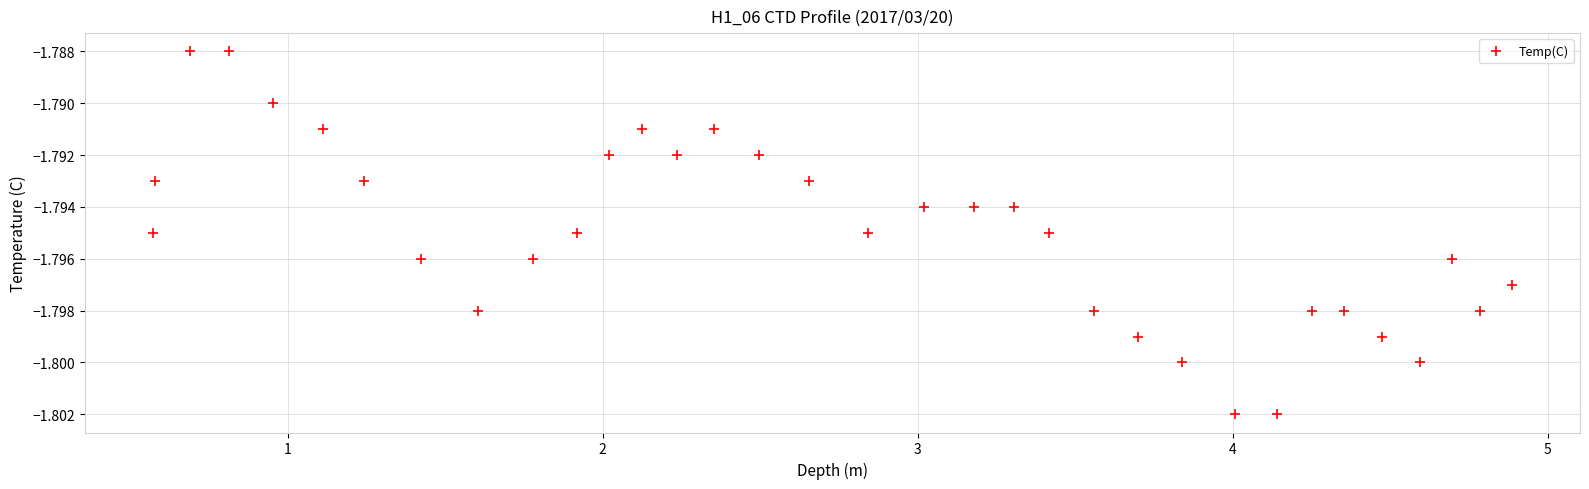

What is the range of X values (max minus min)?

4.3